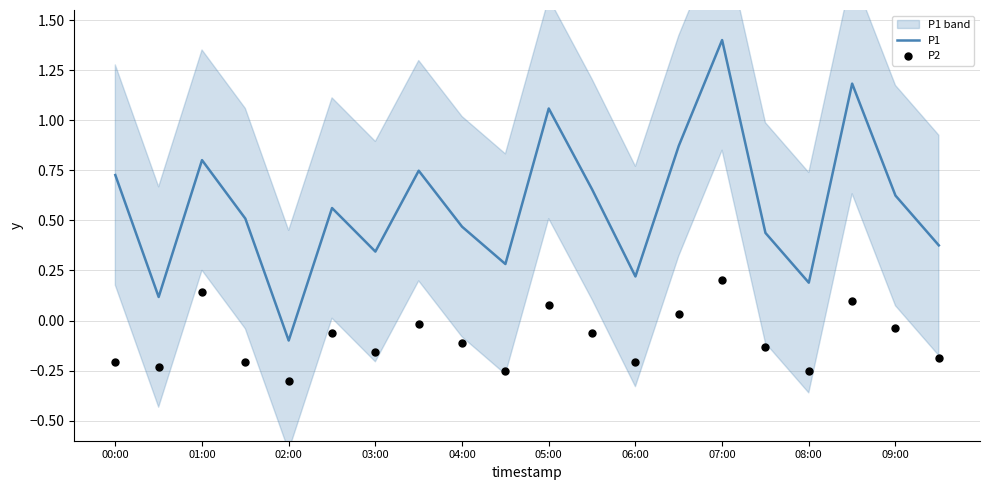

True or false: P1 has a value of 0.1 at 06:00.

False